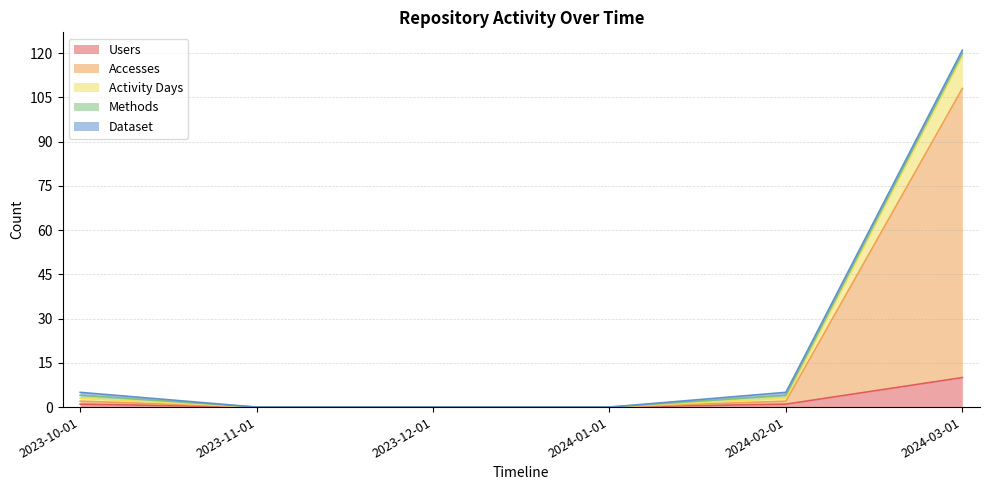

Which category has the lowest value in the Accesses series?

2023-11-01